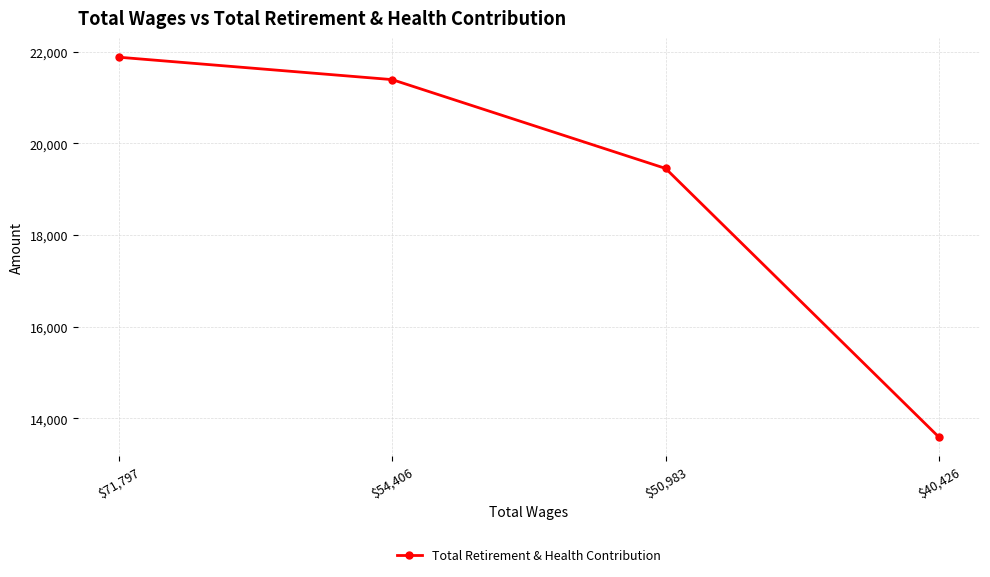

What is the change in value from $71,797 to $40,426?

-8291